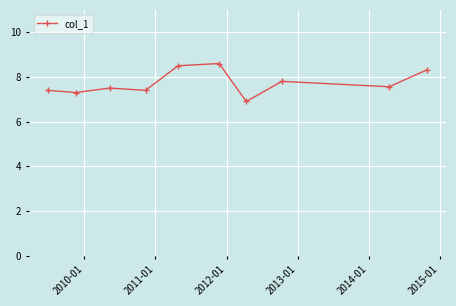

What is the minimum value shown in the chart?

6.9